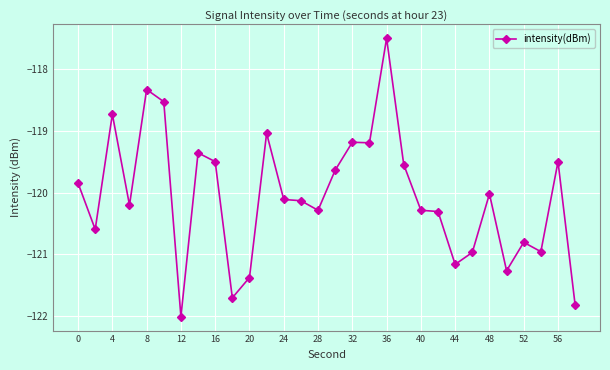

What is the sum of all values?

-3602.0